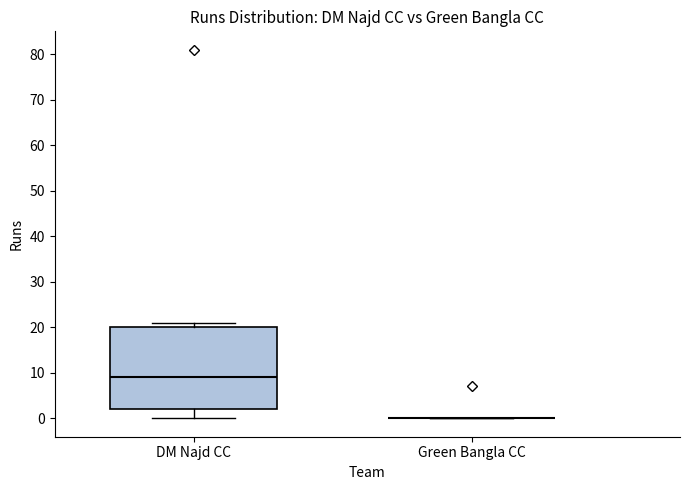

Where does the lower whisker of the box for DM Najd CC end on the y-axis? The values are not printed on the chart, so give them approximately, as read against the axis.

0